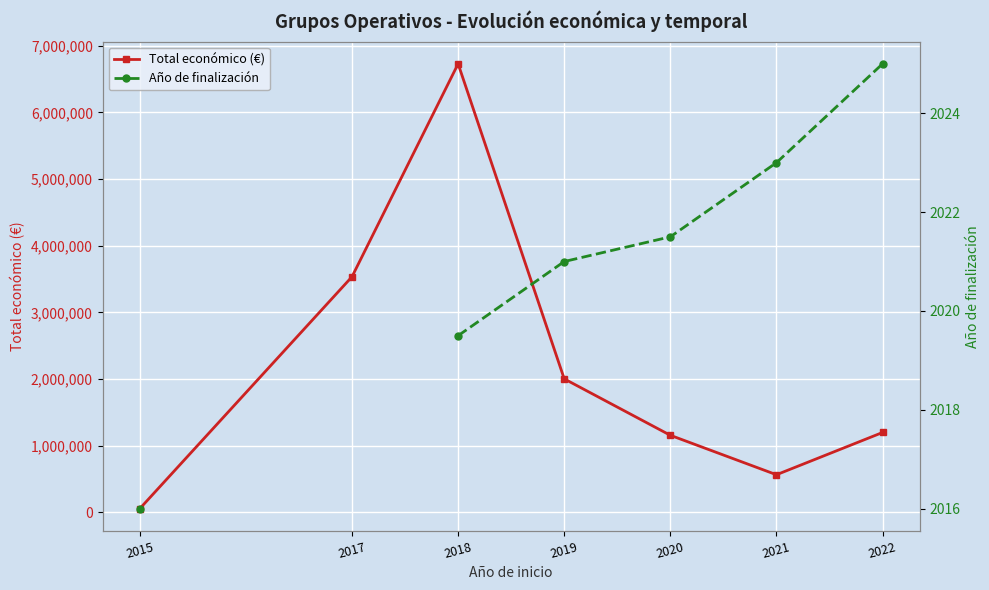

Which series changed the most between 2019 and 2020?

Total económico (€)